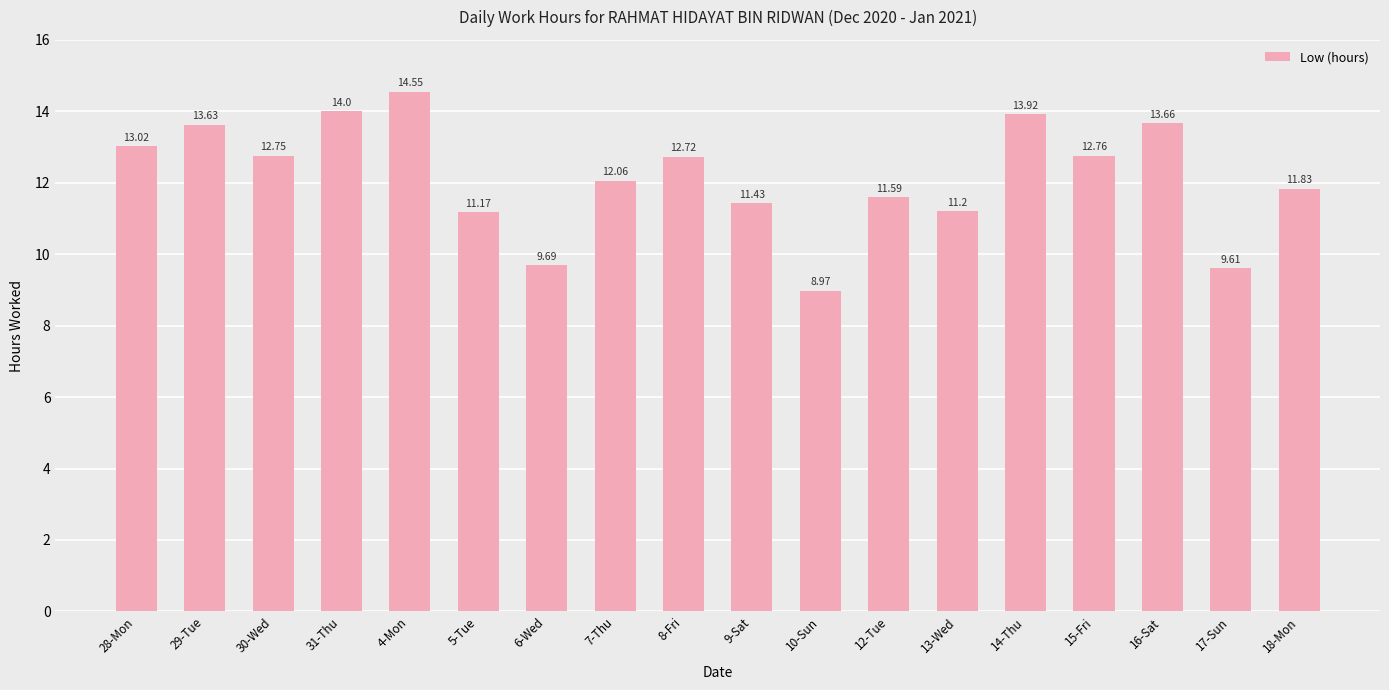

Is it true that the value at 15-Fri is 12.8?

True